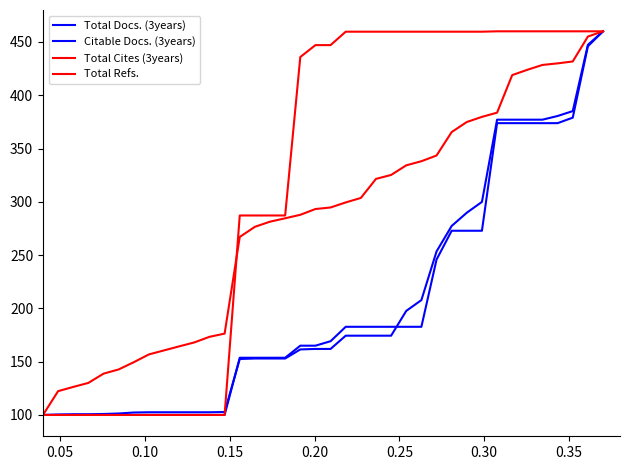

How many lines are shown in the chart?

4